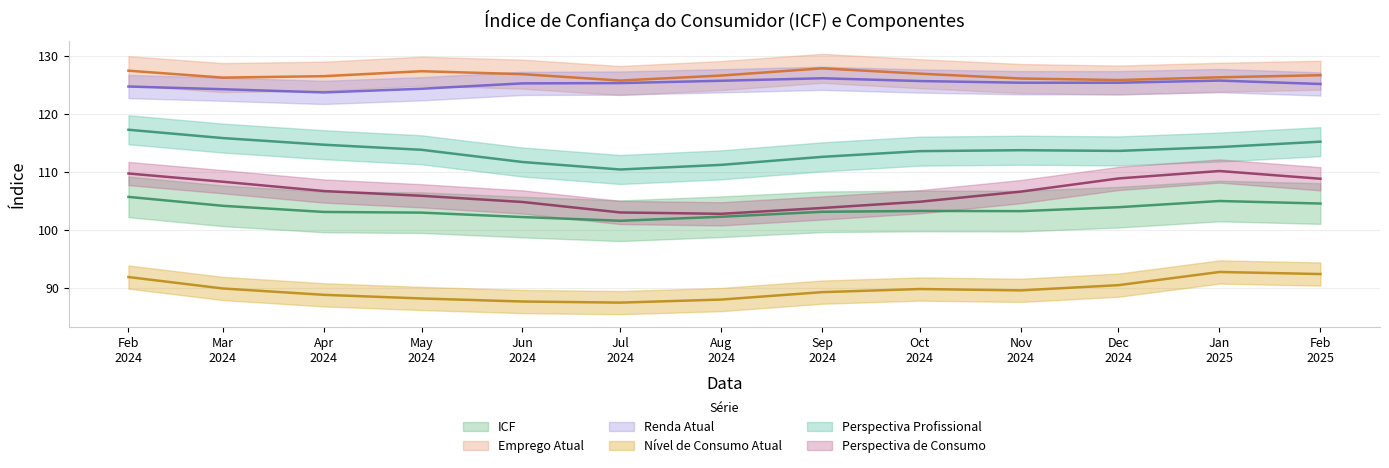

What is the average value of the Emprego Atual series?

126.6